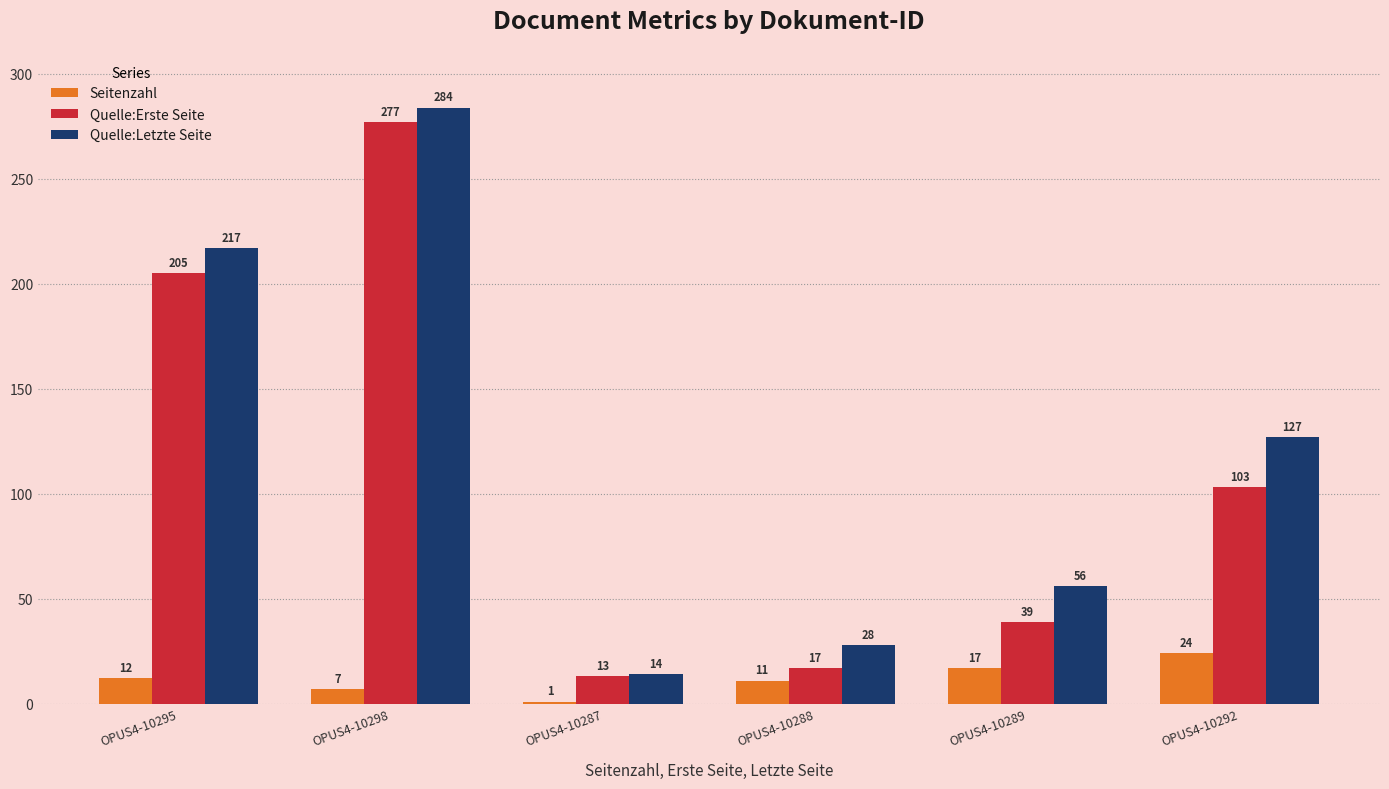

Is the value of Quelle:Erste Seite at OPUS4-10287 greater than the value of Seitenzahl at OPUS4-10289?

No